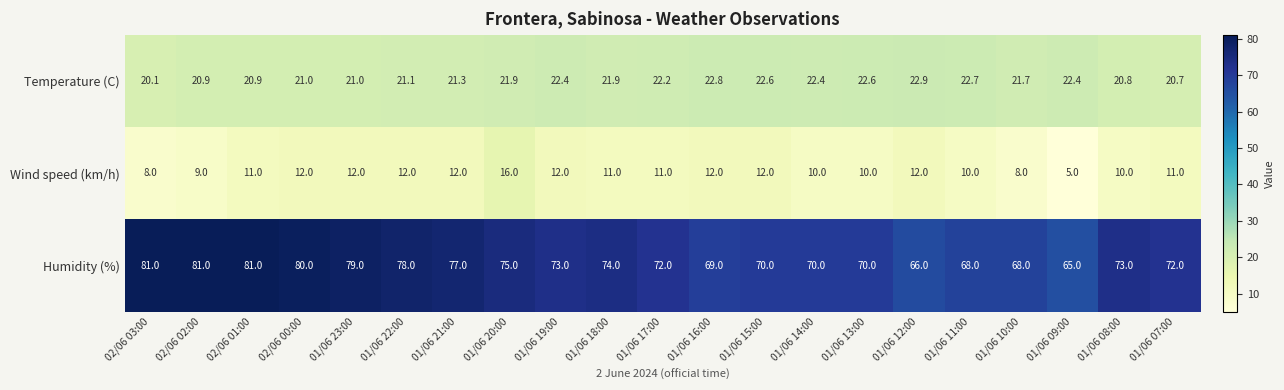

How many categories are shown in the chart?

21